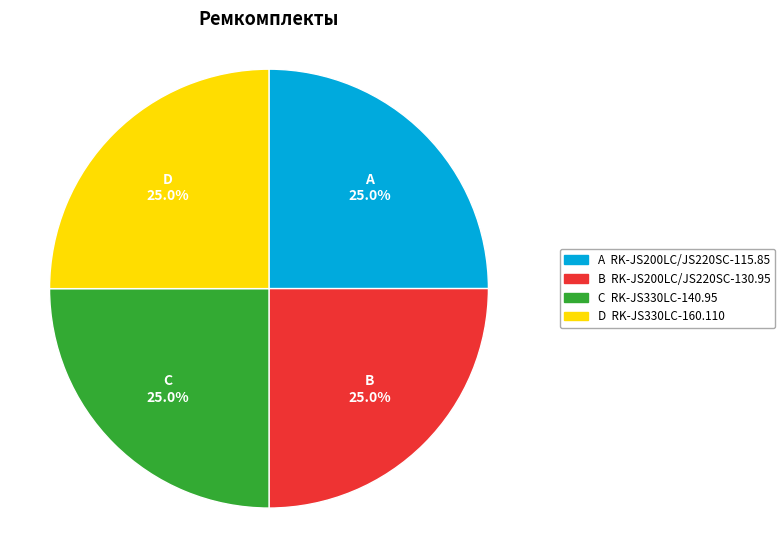

Is there any slice that represents more than half of the pie?

No